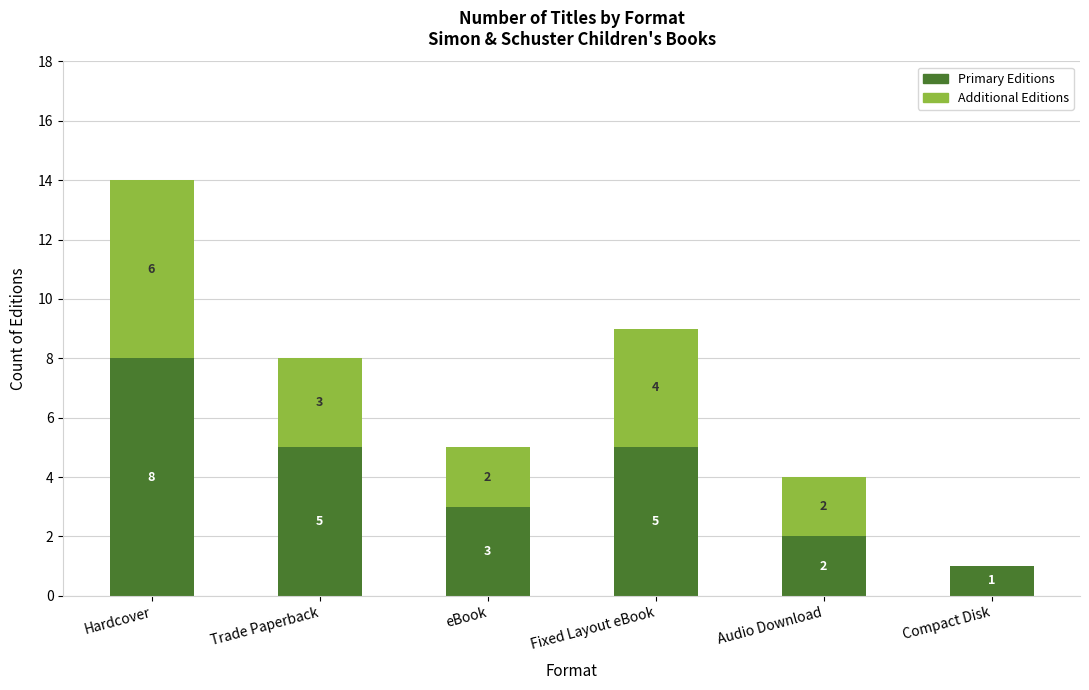

What is the sum of all Primary Editions values?

24